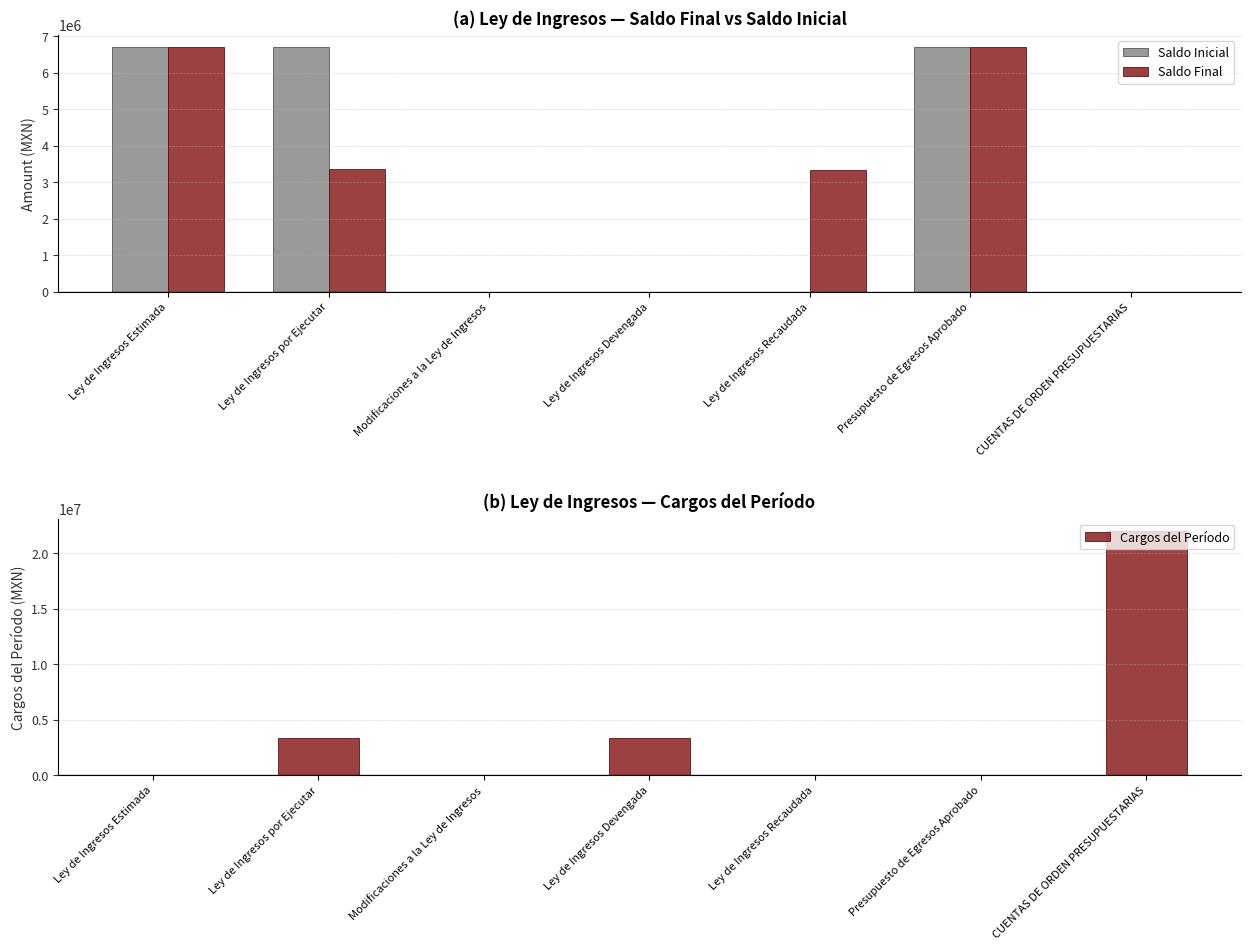

List the labels in order of Cargos del Período value, largest first.

CUENTAS DE ORDEN PRESUPUESTARIAS, Ley de Ingresos por Ejecutar, Ley de Ingresos Devengada, Ley de Ingresos Estimada, Modificaciones a la Ley de Ingresos, Ley de Ingresos Recaudada, Presupuesto de Egresos Aprobado